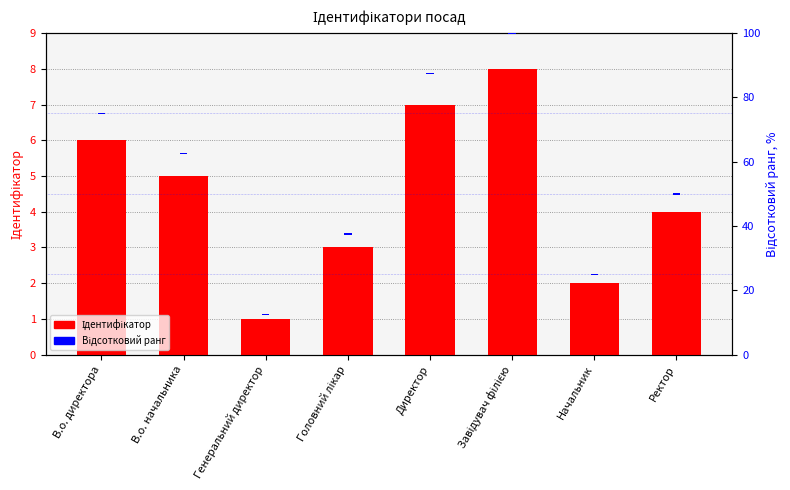

At which label is Відсотковий ранг closest to 0?

В.о. директора